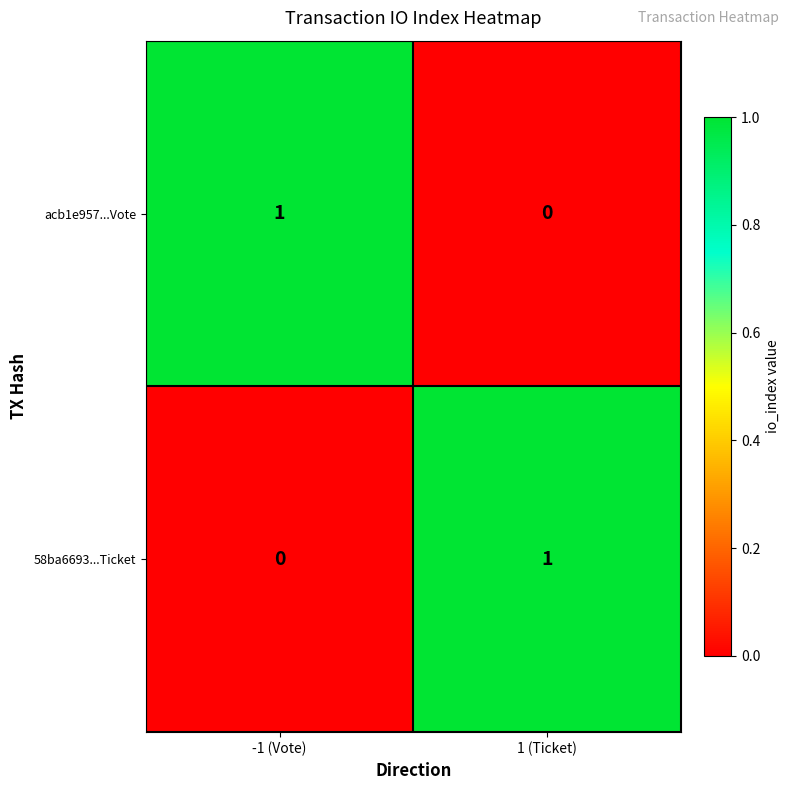

Reading left to right, extract all data points from this chart.

acb1e957...Vote: 1	0
58ba6693...Ticket: 0	1